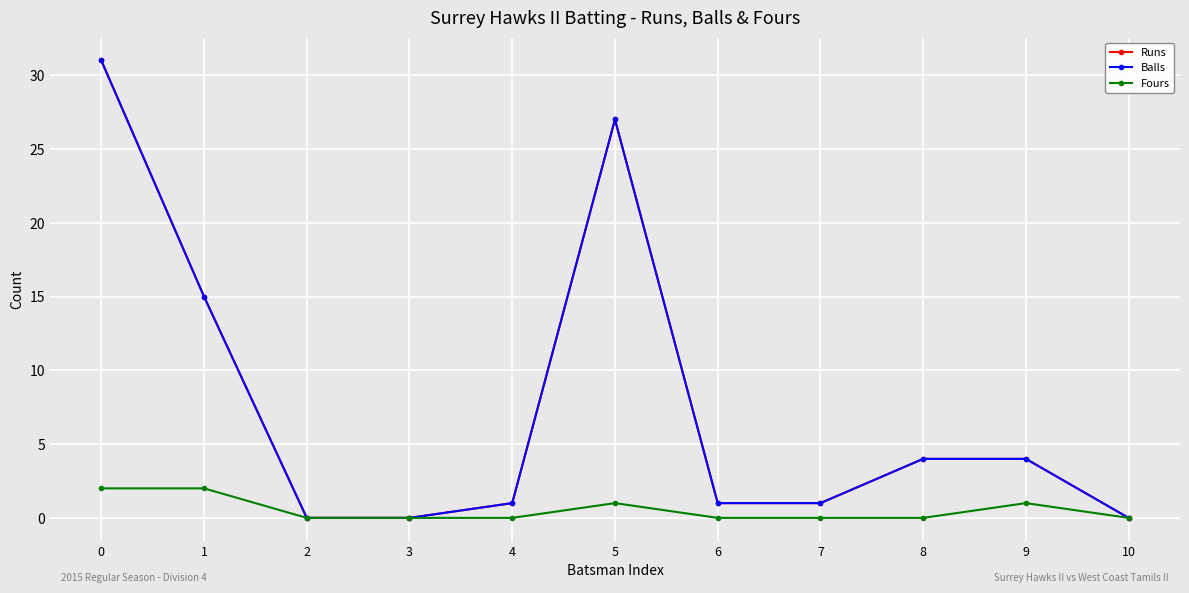

Does the chart have visible grid lines?

Yes